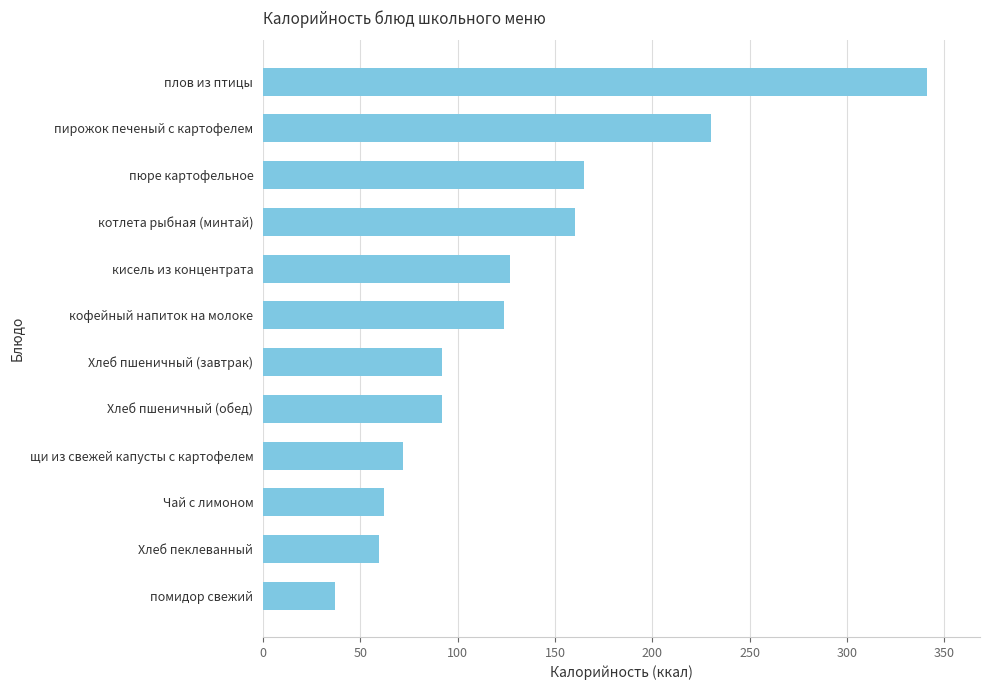

How many bars are there in total?

12